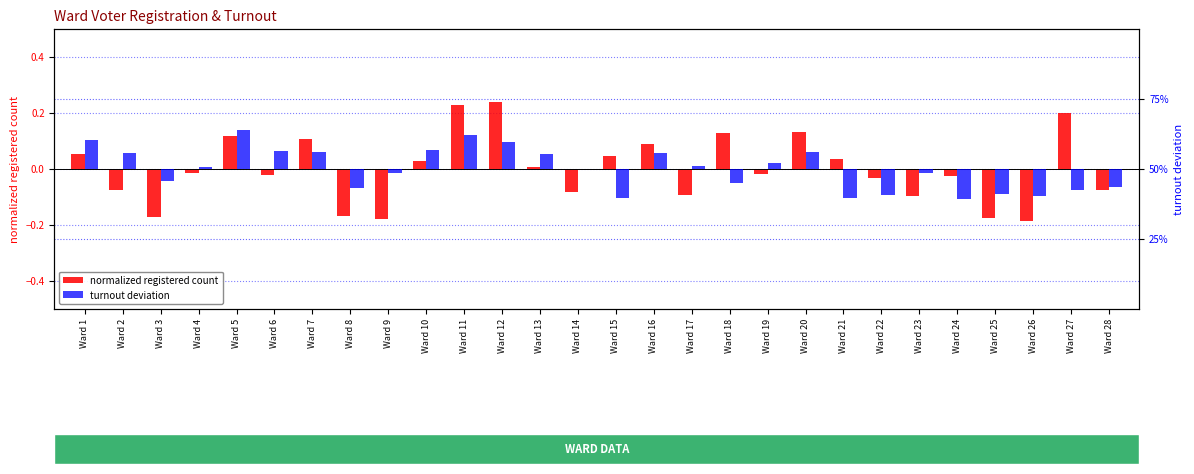

What are all the series names shown in the legend?

normalized registered count, turnout deviation